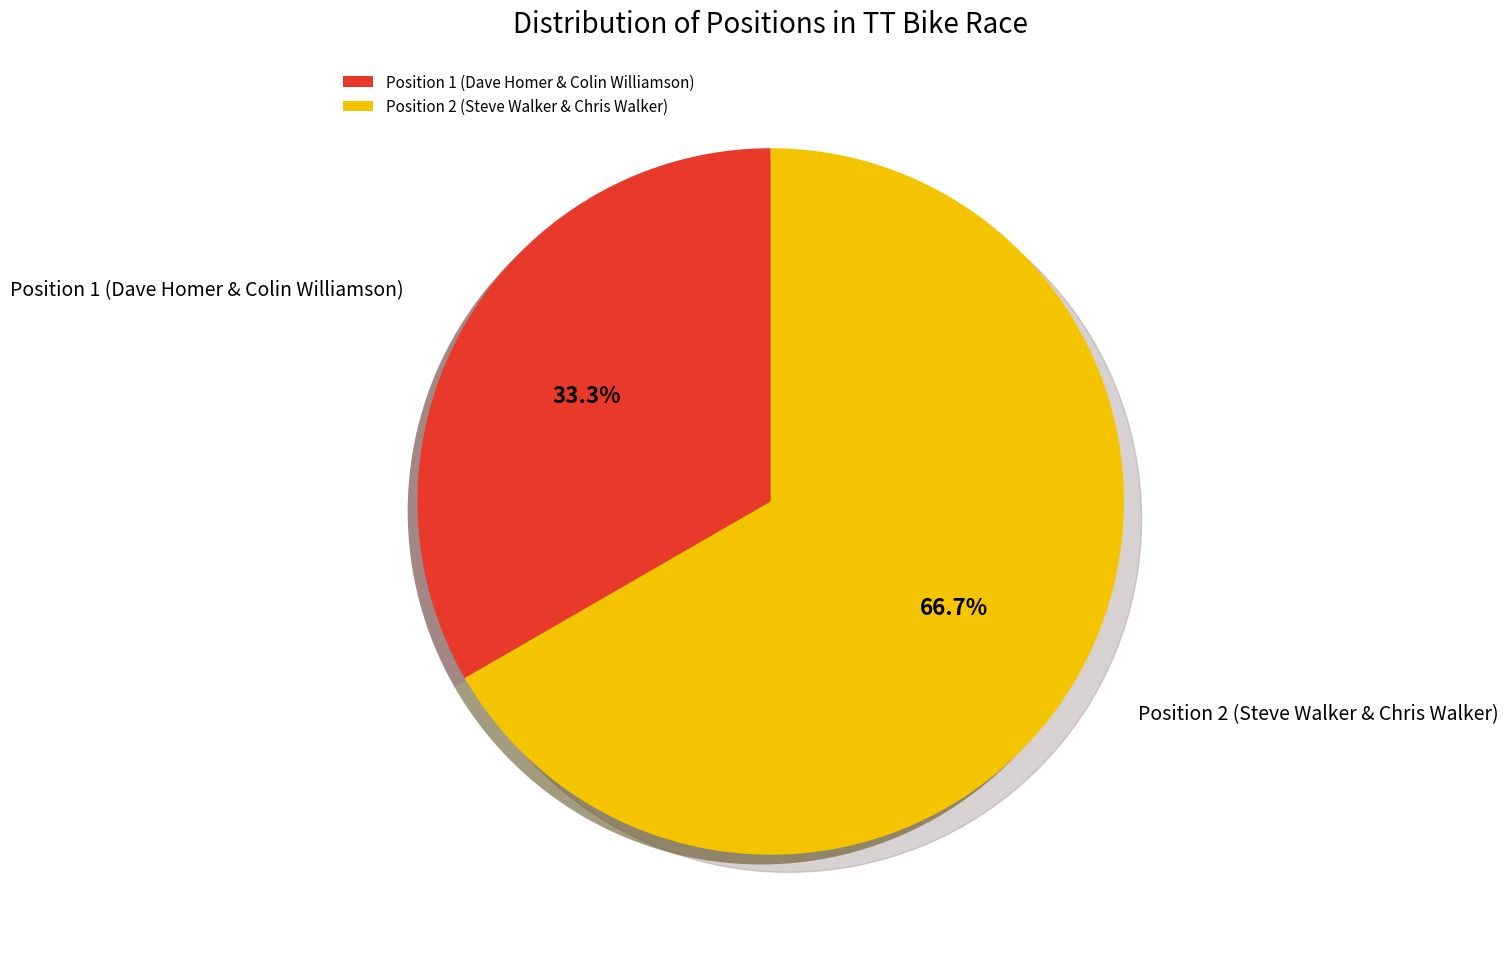

Does any single category account for the majority?

Yes